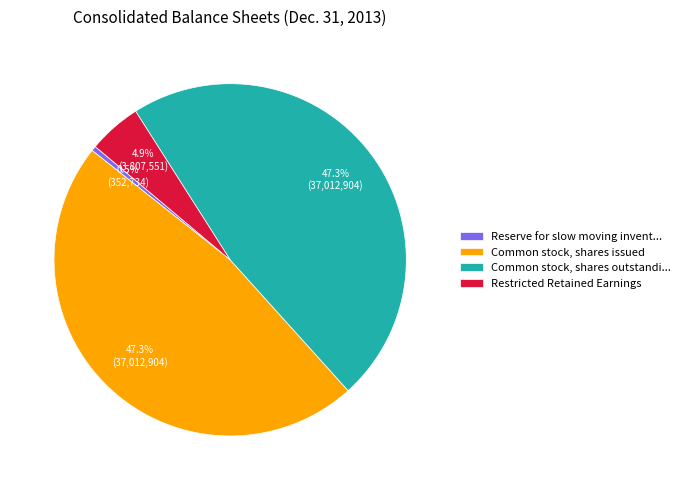

To the nearest percent, what is the average slice percentage?

25%